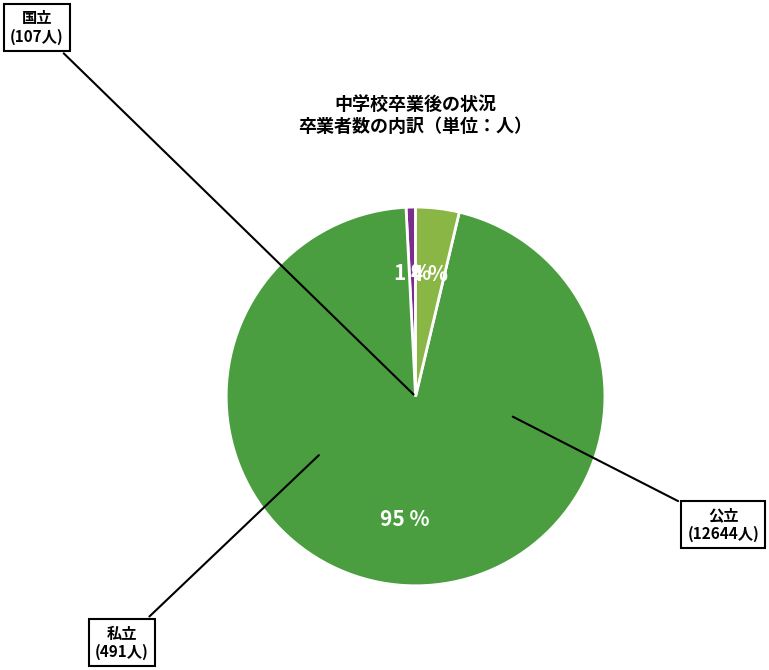

Is it true that 国立 is 1% of the pie?

True